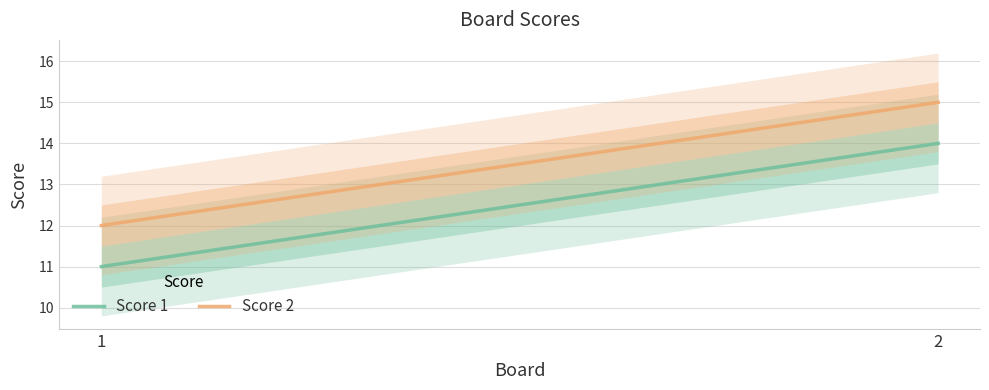

Which series changed the most between 1 and 2?

Score 1